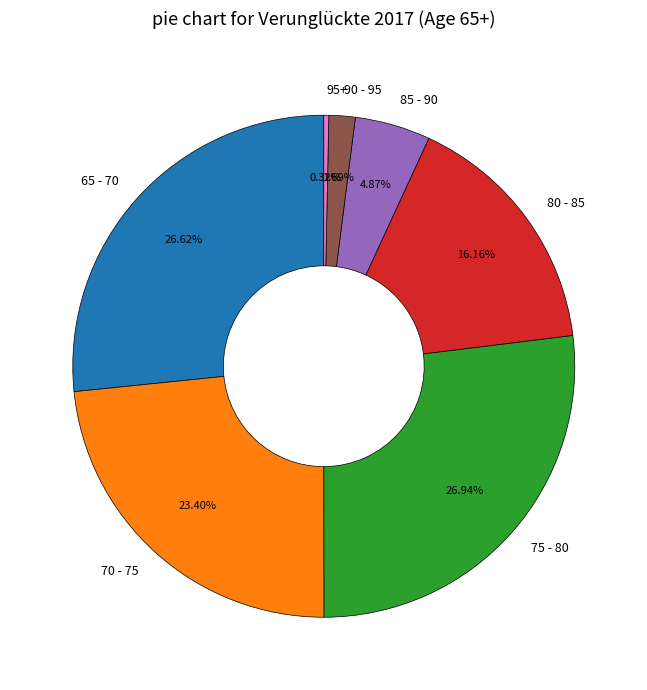

Is it true that 85 - 90 is 10% of the pie?

False